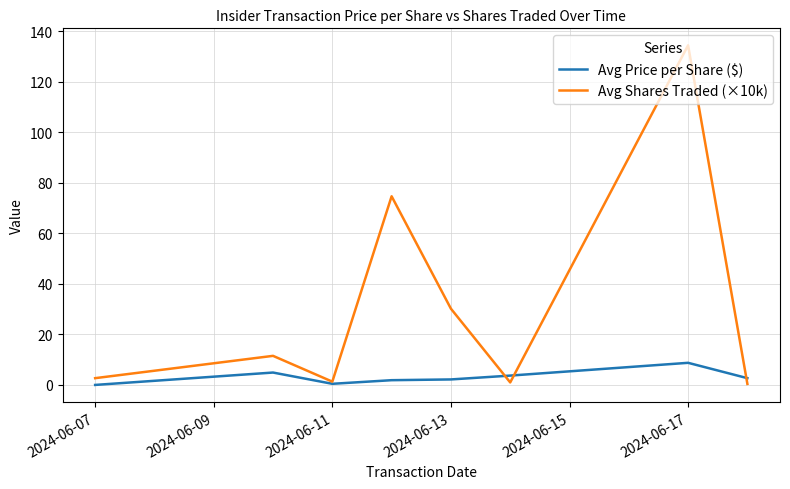

Which series has the largest range (max minus min)?

Avg Shares Traded (×10k)